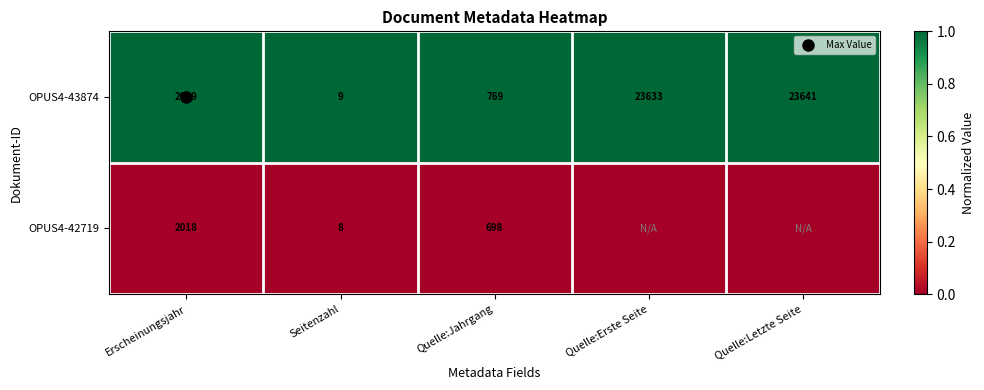

At which category is the sum across all series the highest?

Erscheinungsjahr